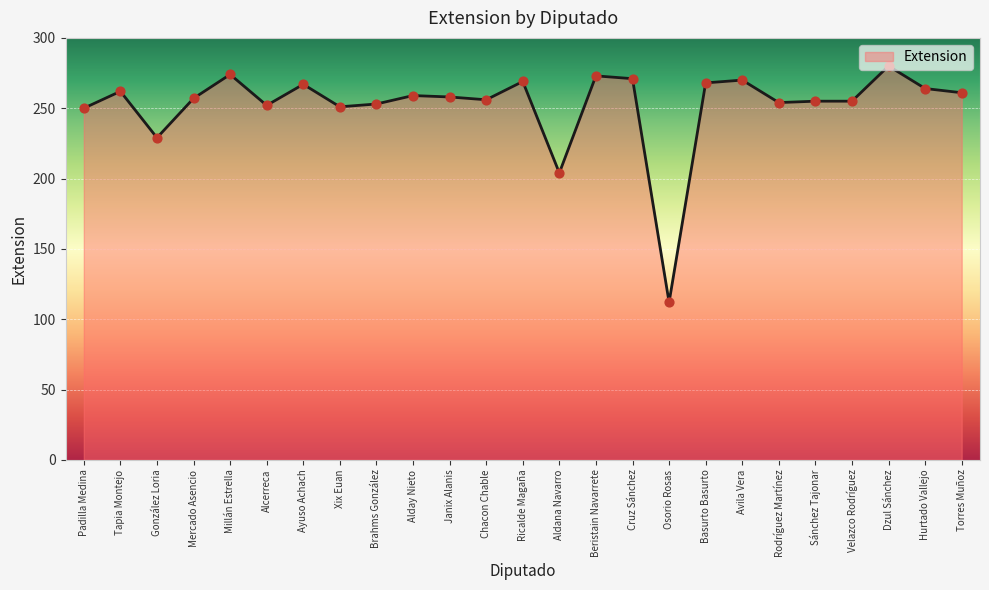

What is the change in value from Mercado Asencio to Xix Euan?

-6